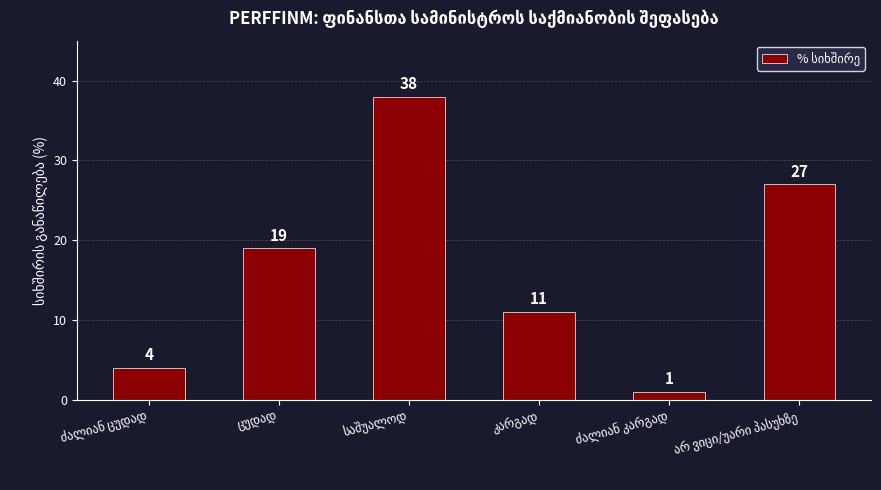

What is the maximum value shown in the chart?

38